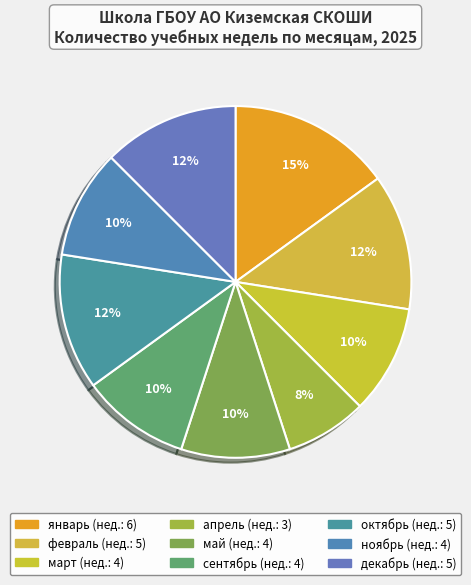

What percentage is the октябрь slice, to the nearest percent?

12%